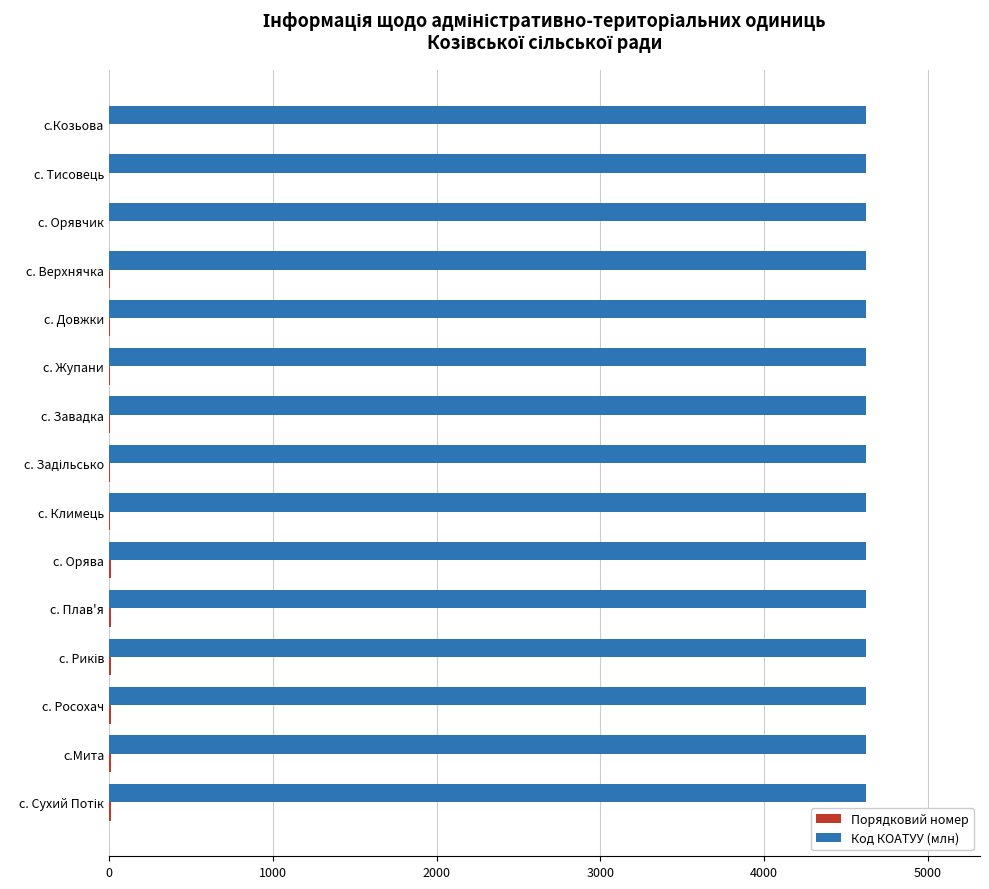

Which series has the largest total across all categories?

Код КОАТУУ (млн)